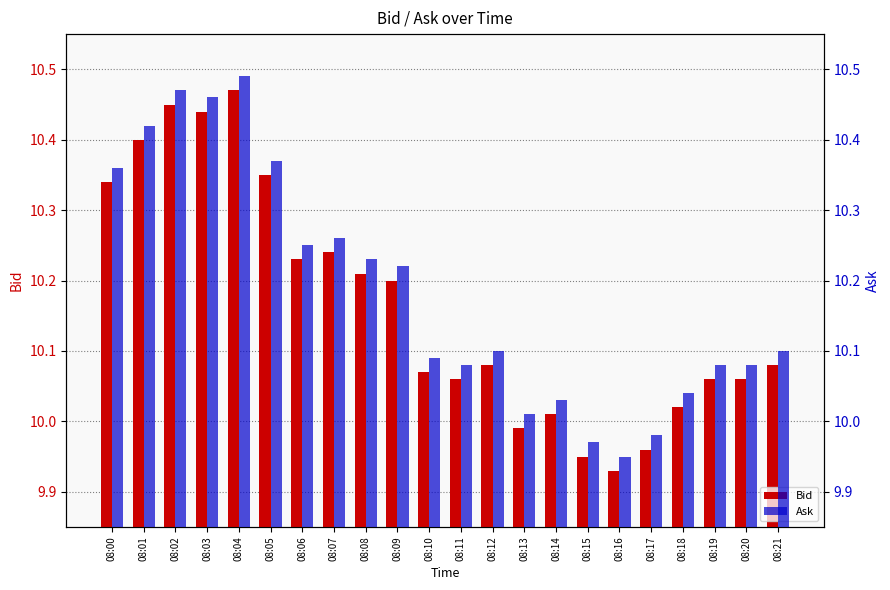

At which category is the sum across all series the highest?

08:04